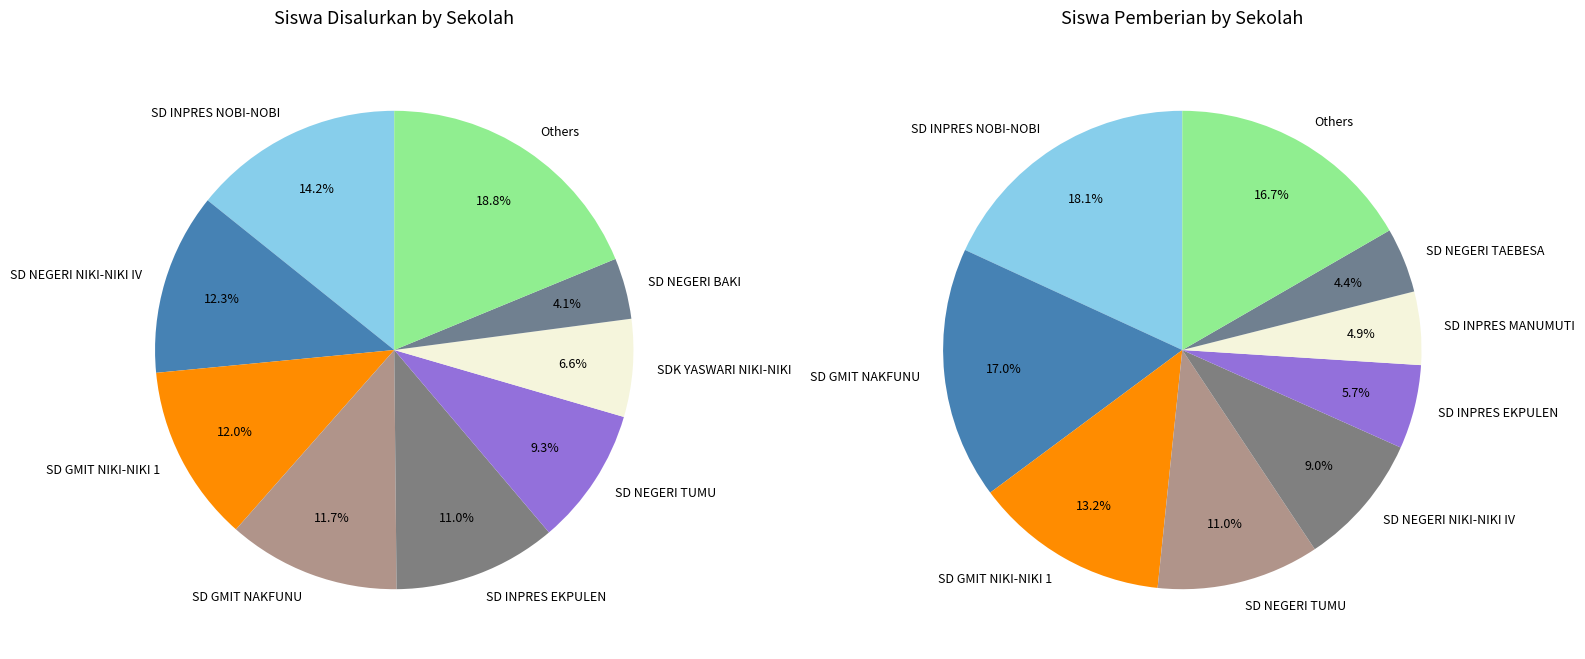

What is the spread (max minus min) of values at 11?

4